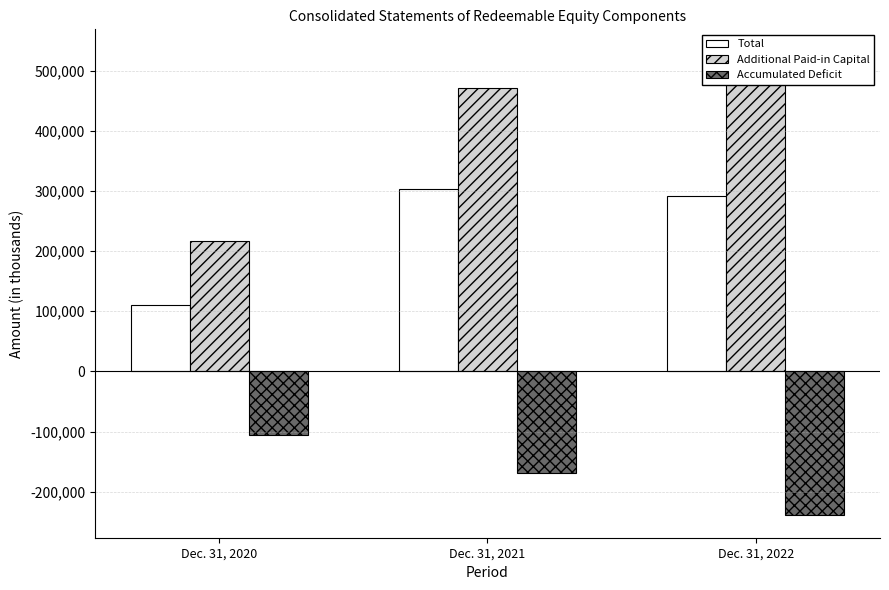

At which label is Additional Paid-in Capital closest to 373287?

Dec. 31, 2021